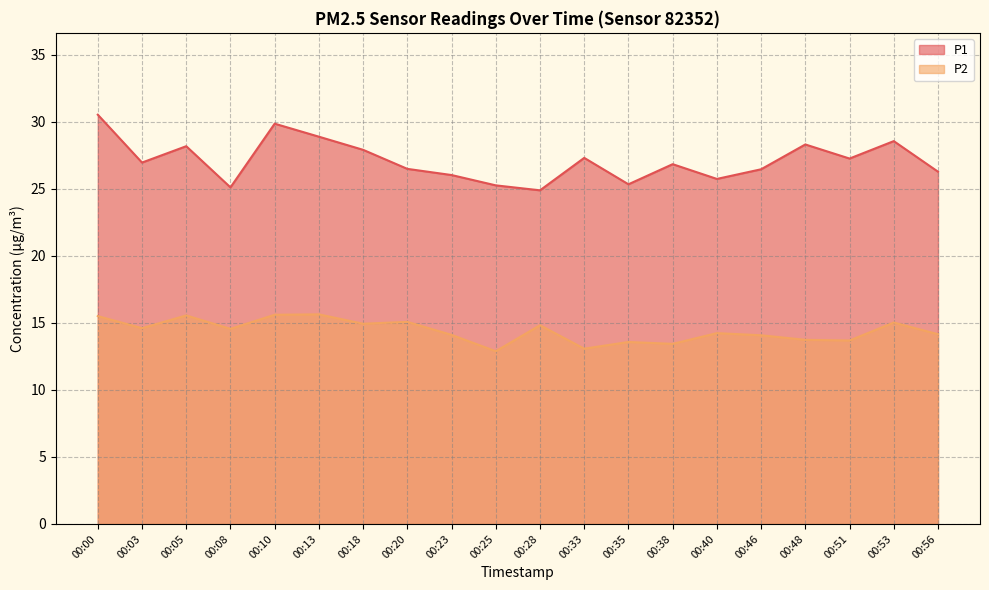

True or false: P1 has more than 0 interior local peaks.

True